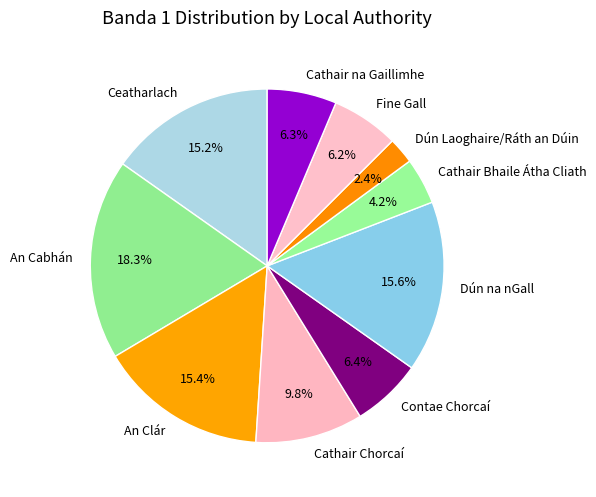

Does Ceatharlach account for over 50% of the chart?

No